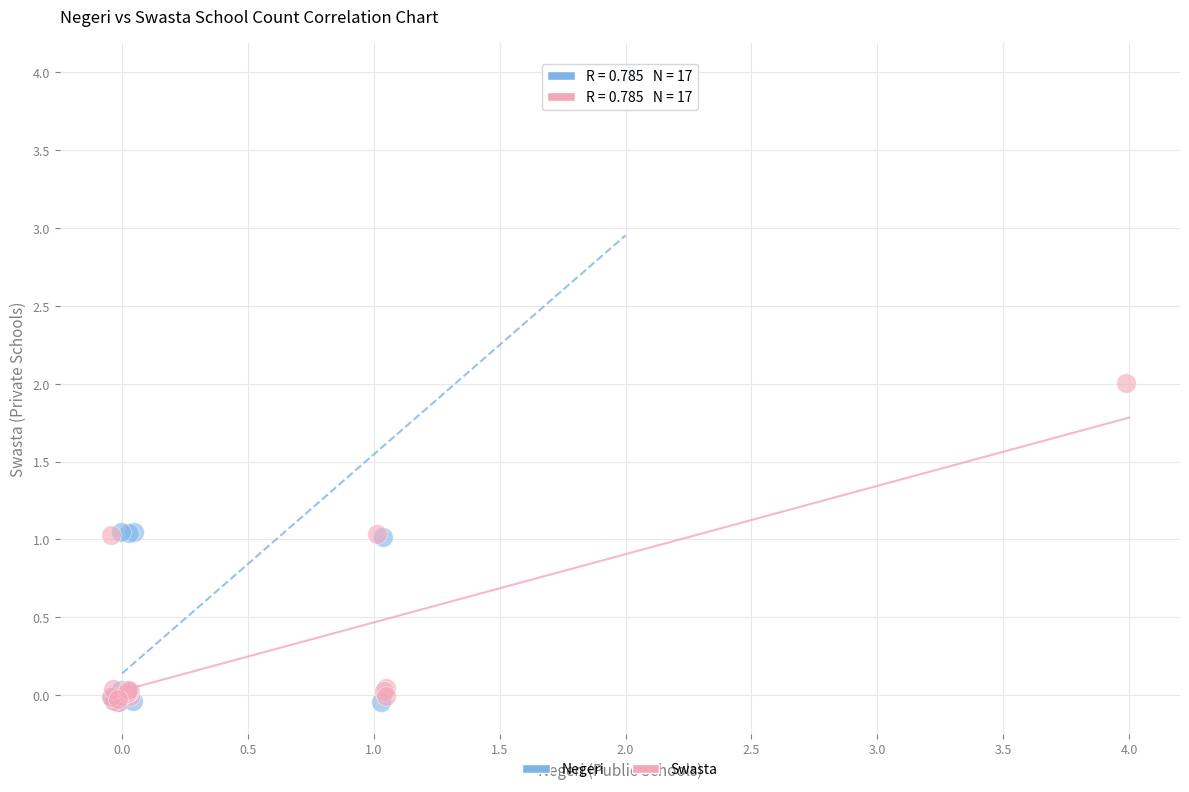

Which series reaches the maximum Y coordinate?

Negeri